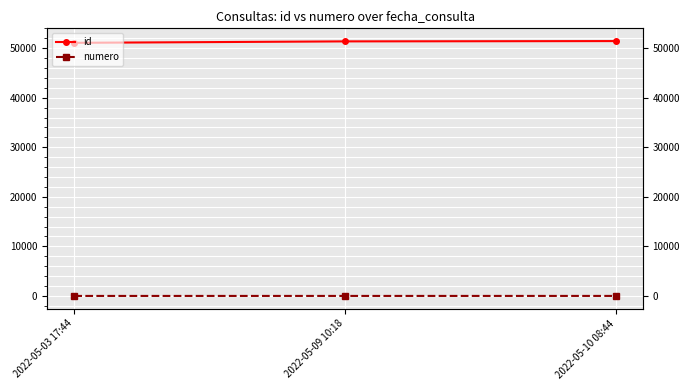

Count the numero values in the range 1 to 3.

3